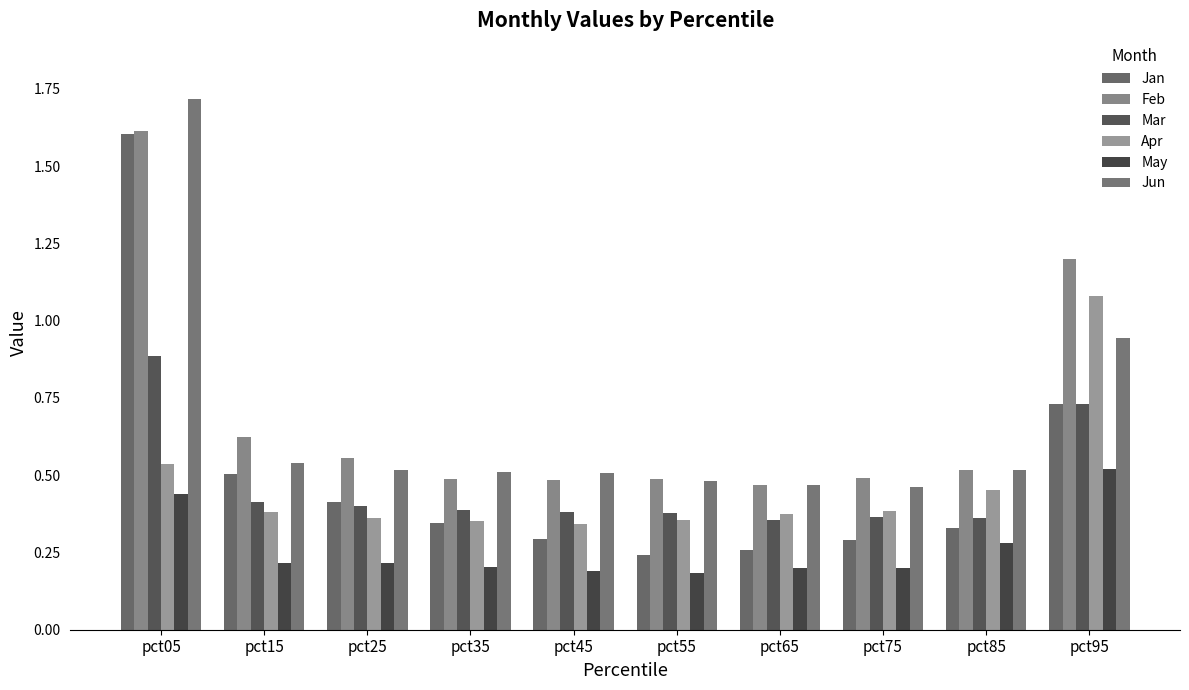

How many categories are shown in the chart?

10